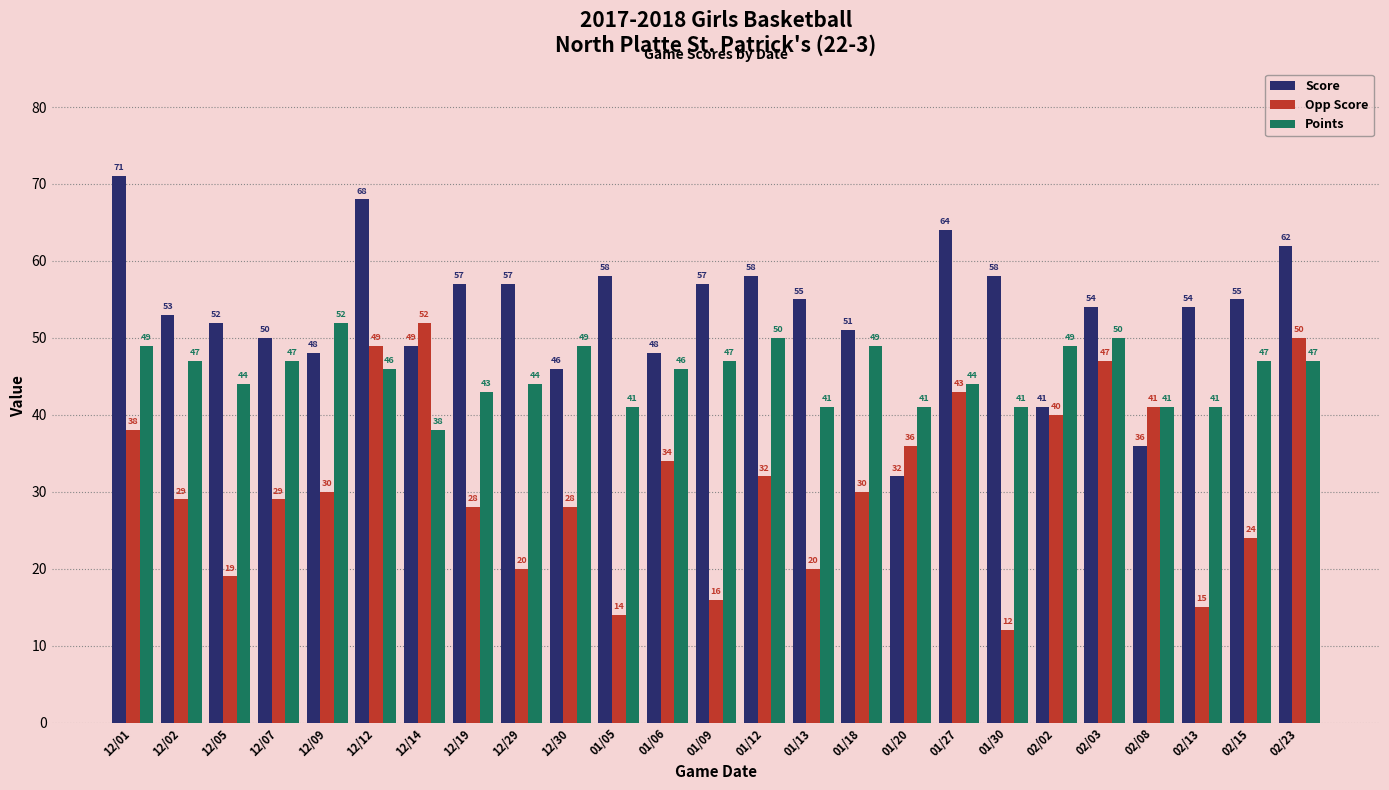

What is the average value of the Opp Score series?

31